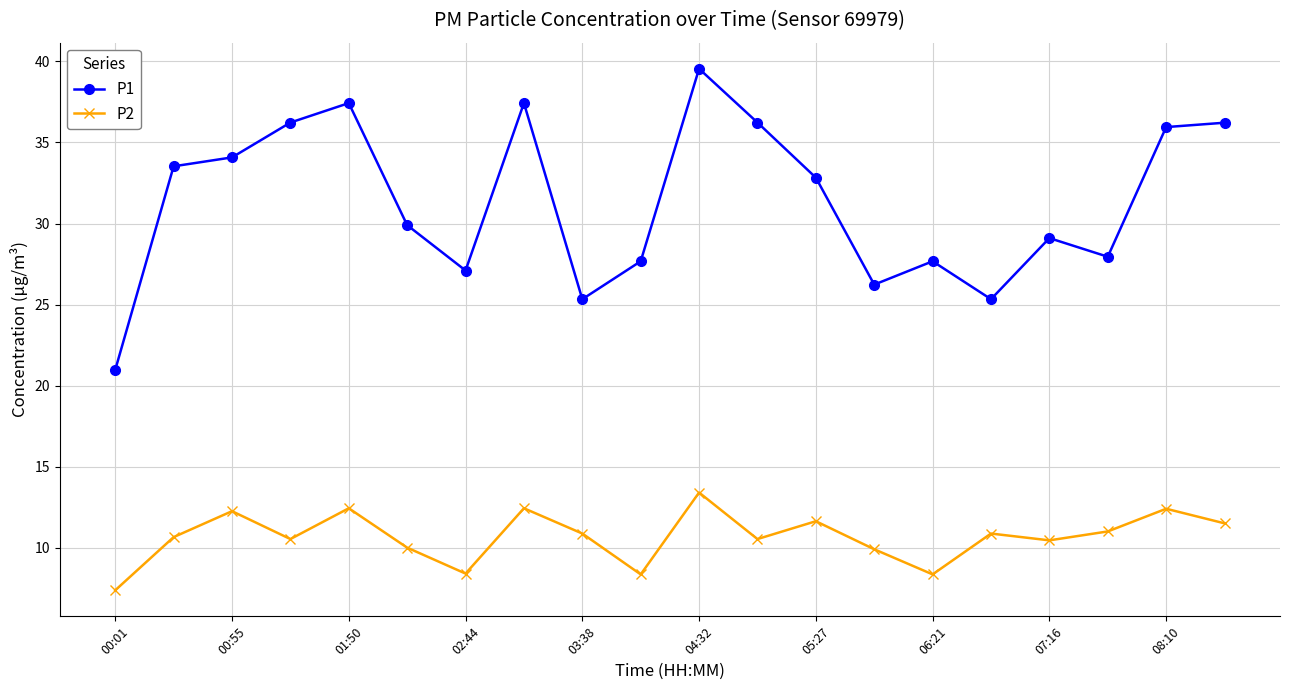

What is the value of the P2 point at the 12th from the left?

10.5